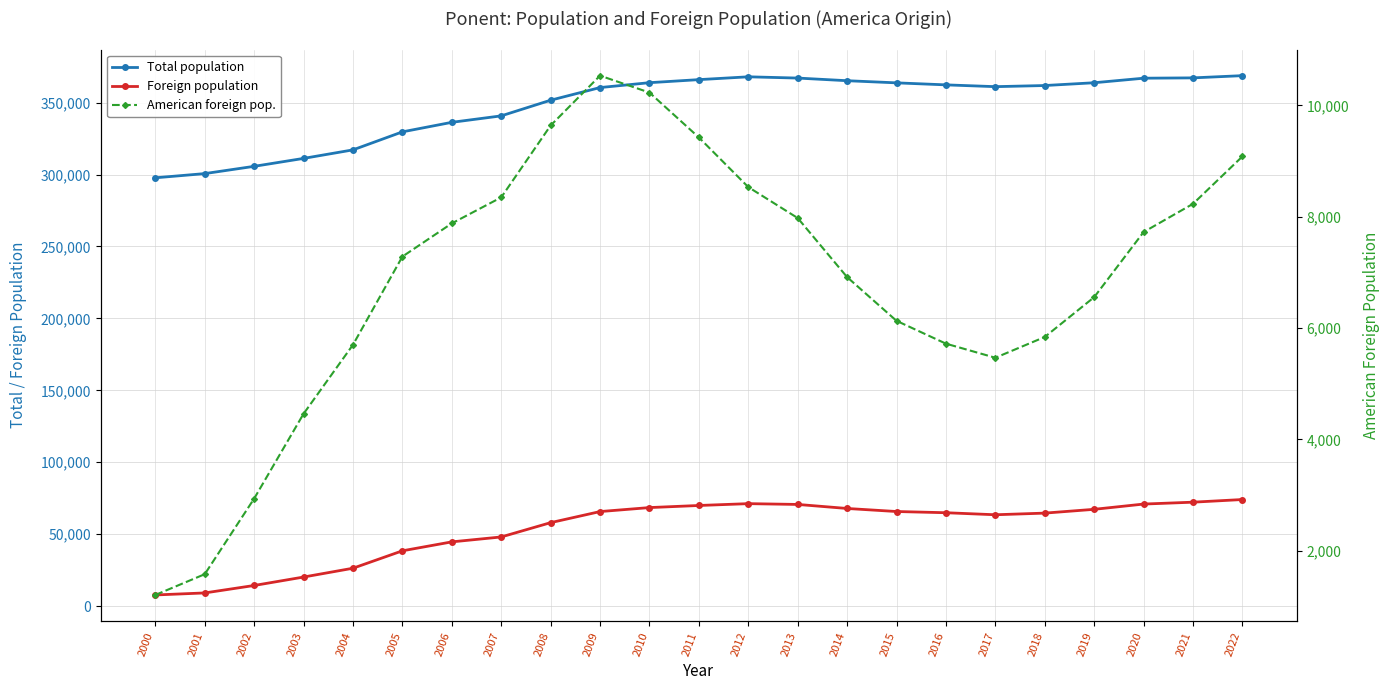

Reading left to right, list all the values displayed in this chart.

Total population: 2000=297763	2001=300686	2002=305744	2003=311254	2004=317183	2005=329711	2006=336342	2007=340827	2008=351718	2009=360510	2010=363900	2011=366022	2012=367984	2013=367110	2014=365273	2015=363783	2016=362384	2017=361138	2018=361922	2019=363859	2020=367016	2021=367245	2022=368789
Foreign population: 2000=7713	2001=9122	2002=14305	2003=20170	2004=26301	2005=38409	2006=44625	2007=48047	2008=57993	2009=65696	2010=68468	2011=69925	2012=71202	2013=70654	2014=67847	2015=65732	2016=64890	2017=63480	2018=64619	2019=67261	2020=70912	2021=72223	2022=74065
American foreign pop.: 2000=1208	2001=1581	2002=2939	2003=4462	2004=5701	2005=7285	2006=7881	2007=8348	2008=9639	2009=10534	2010=10230	2011=9424	2012=8533	2013=7977	2014=6916	2015=6131	2016=5721	2017=5468	2018=5841	2019=6556	2020=7725	2021=8232	2022=9083